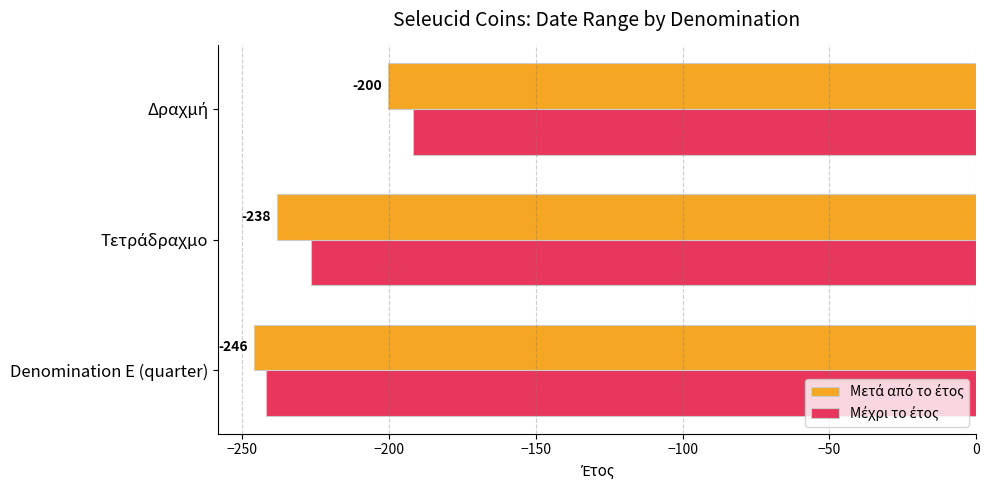

What is the greatest value displayed?

-192.0